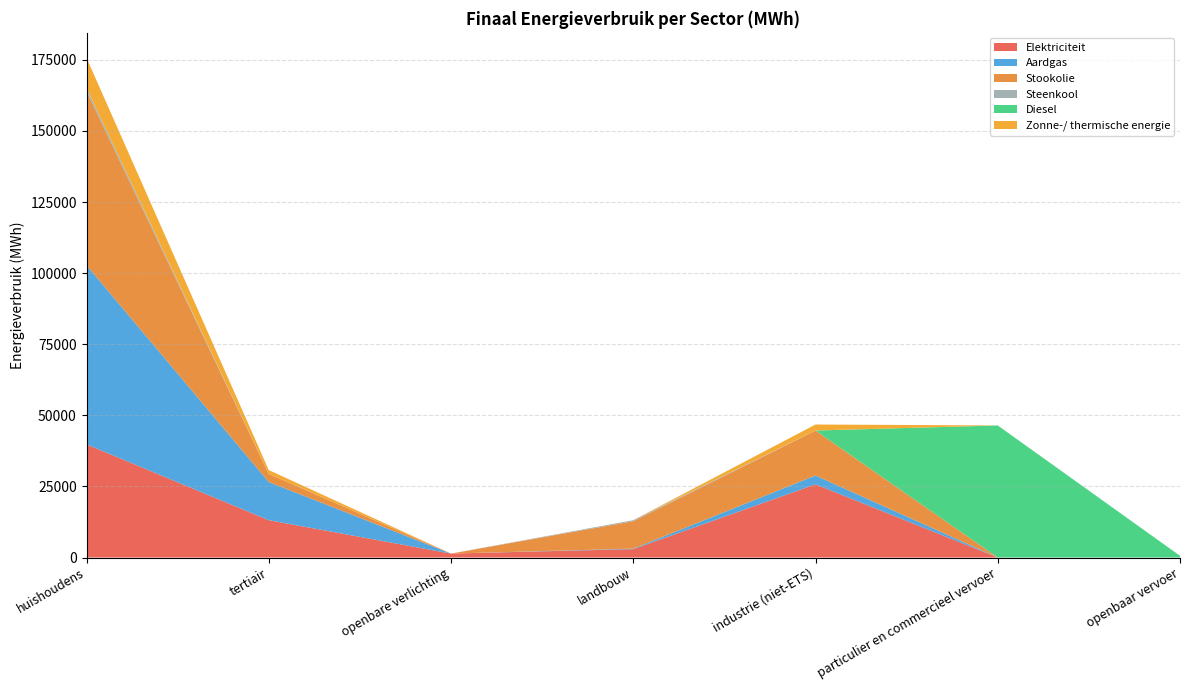

Reading left to right, list all the values displayed in this chart.

Elektriciteit: huishoudens=39788.1	tertiair=13126.7	openbare verlichting=1387.1	landbouw=2953.9	industrie (niet-ETS)=25736.6	particulier en commercieel vervoer=2.7	openbaar vervoer=3.1
Aardgas: huishoudens=62975.1	tertiair=13416.4	openbare verlichting=0.0	landbouw=174.9	industrie (niet-ETS)=3107.7	particulier en commercieel vervoer=4.1	openbaar vervoer=0.0
Stookolie: huishoudens=61209.6	tertiair=2872.6	openbare verlichting=0.0	landbouw=9639.6	industrie (niet-ETS)=15788.4	particulier en commercieel vervoer=0.0	openbaar vervoer=0.0
Steenkool: huishoudens=1110.6	tertiair=0.0	openbare verlichting=0.0	landbouw=365.4	industrie (niet-ETS)=25.9	particulier en commercieel vervoer=0.0	openbaar vervoer=0.0
Diesel: huishoudens=0.0	tertiair=0.0	openbare verlichting=0.0	landbouw=0.0	industrie (niet-ETS)=0.0	particulier en commercieel vervoer=46431.6	openbaar vervoer=611.4
Zonne-/ thermische energie: huishoudens=10626.1	tertiair=1329.5	openbare verlichting=0.0	landbouw=0.0	industrie (niet-ETS)=2112.2	particulier en commercieel vervoer=0.0	openbaar vervoer=0.0